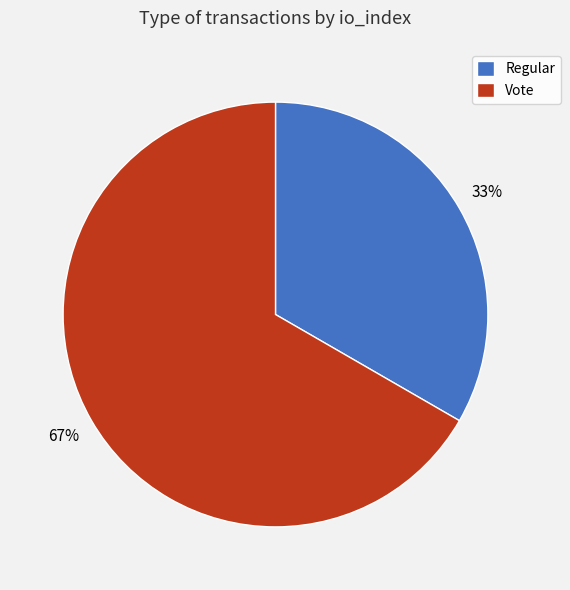

How many segments does this pie chart have?

2